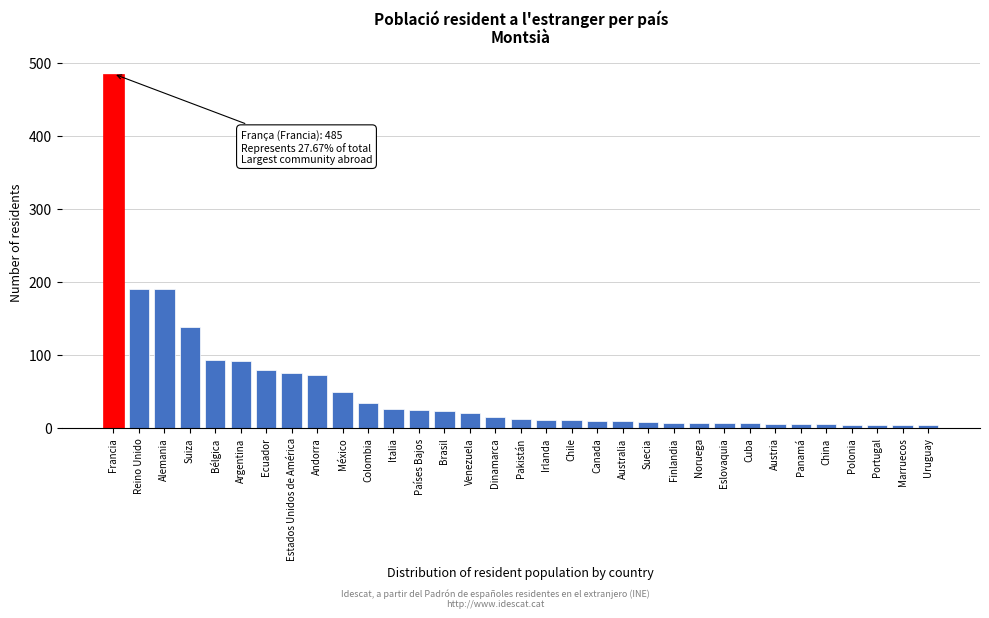

What is the greatest value displayed?

485